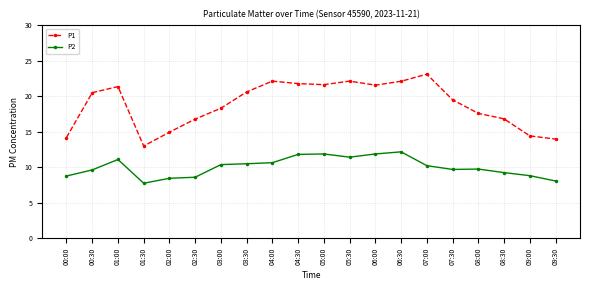

Which series has the largest total across all categories?

P1